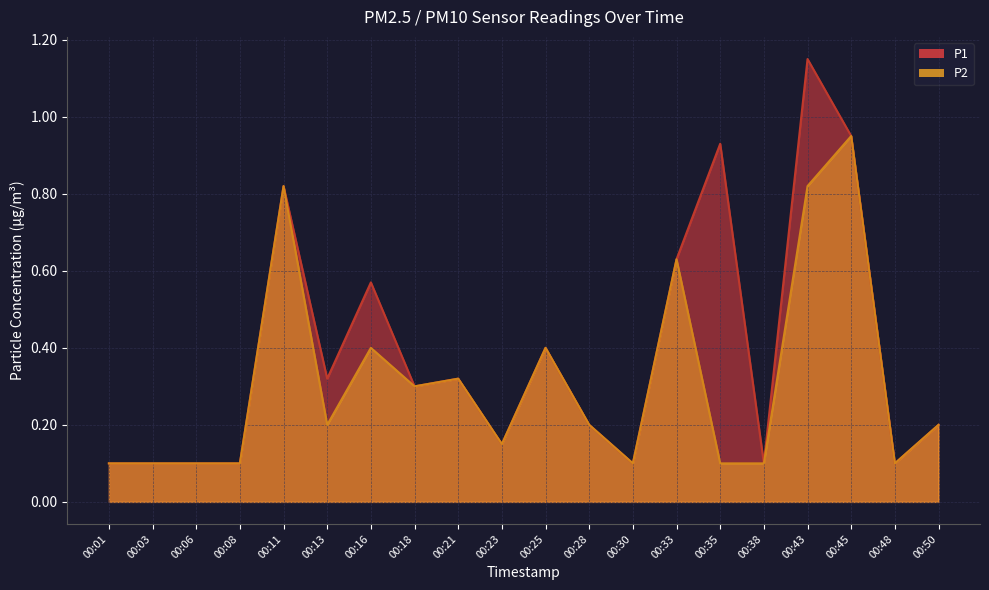

Rank the categories by P2 value from lowest to highest.

00:01, 00:03, 00:06, 00:08, 00:30, 00:35, 00:38, 00:48, 00:23, 00:13, 00:28, 00:50, 00:18, 00:21, 00:16, 00:25, 00:33, 00:11, 00:43, 00:45